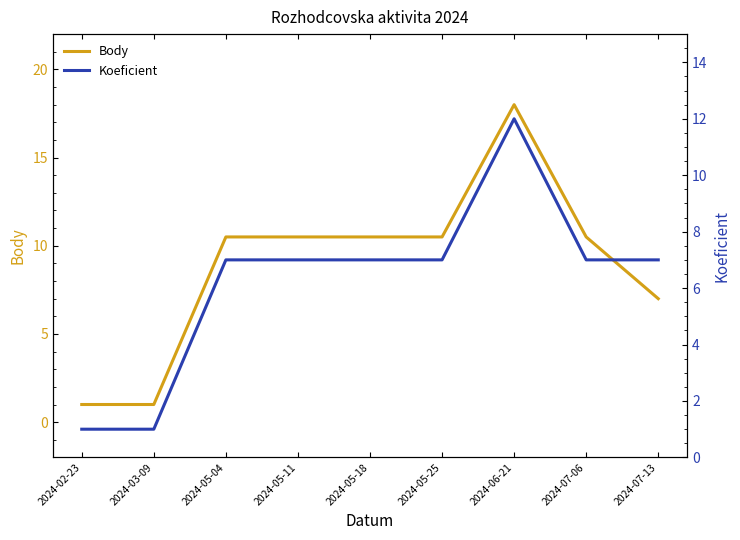

Read the Body value at 2024-02-23.

1.0